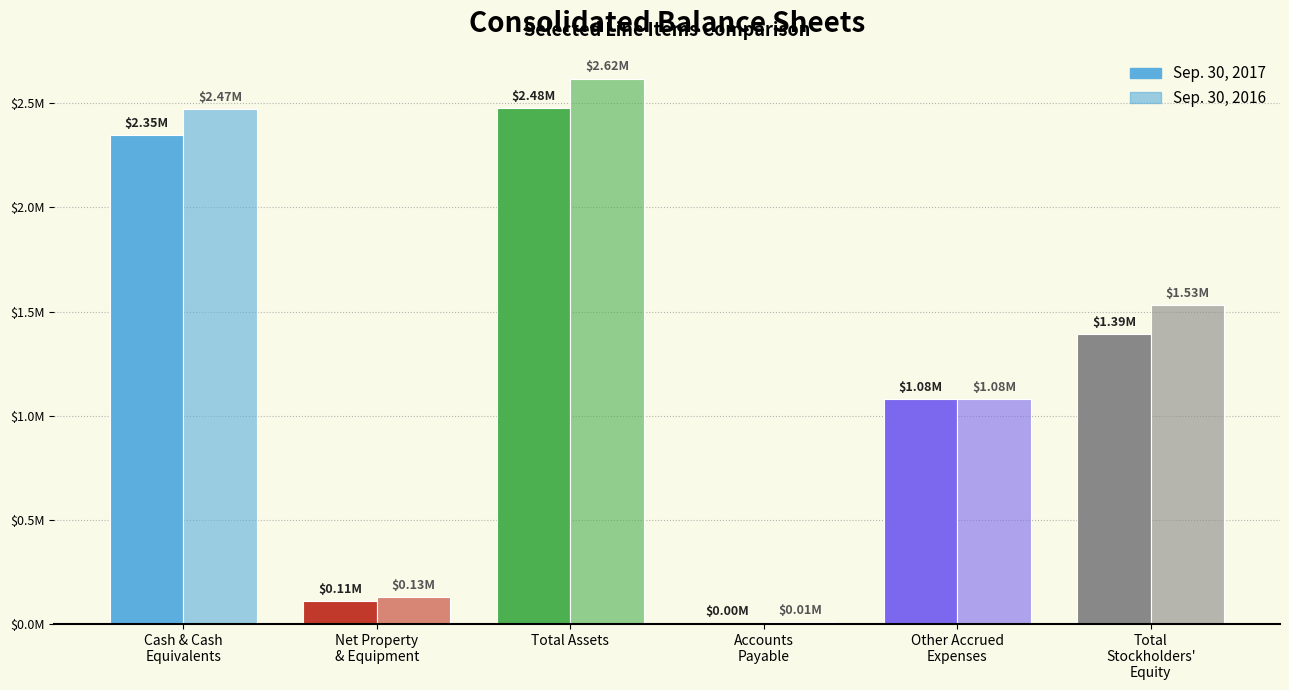

At which label does Sep. 30, 2017 first exceed 1391000?

Cash & Cash
Equivalents